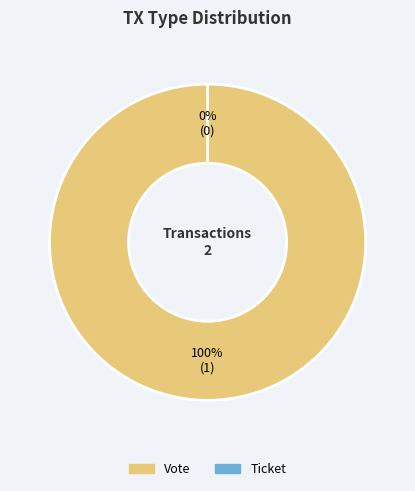

How many slices are in this pie chart?

2